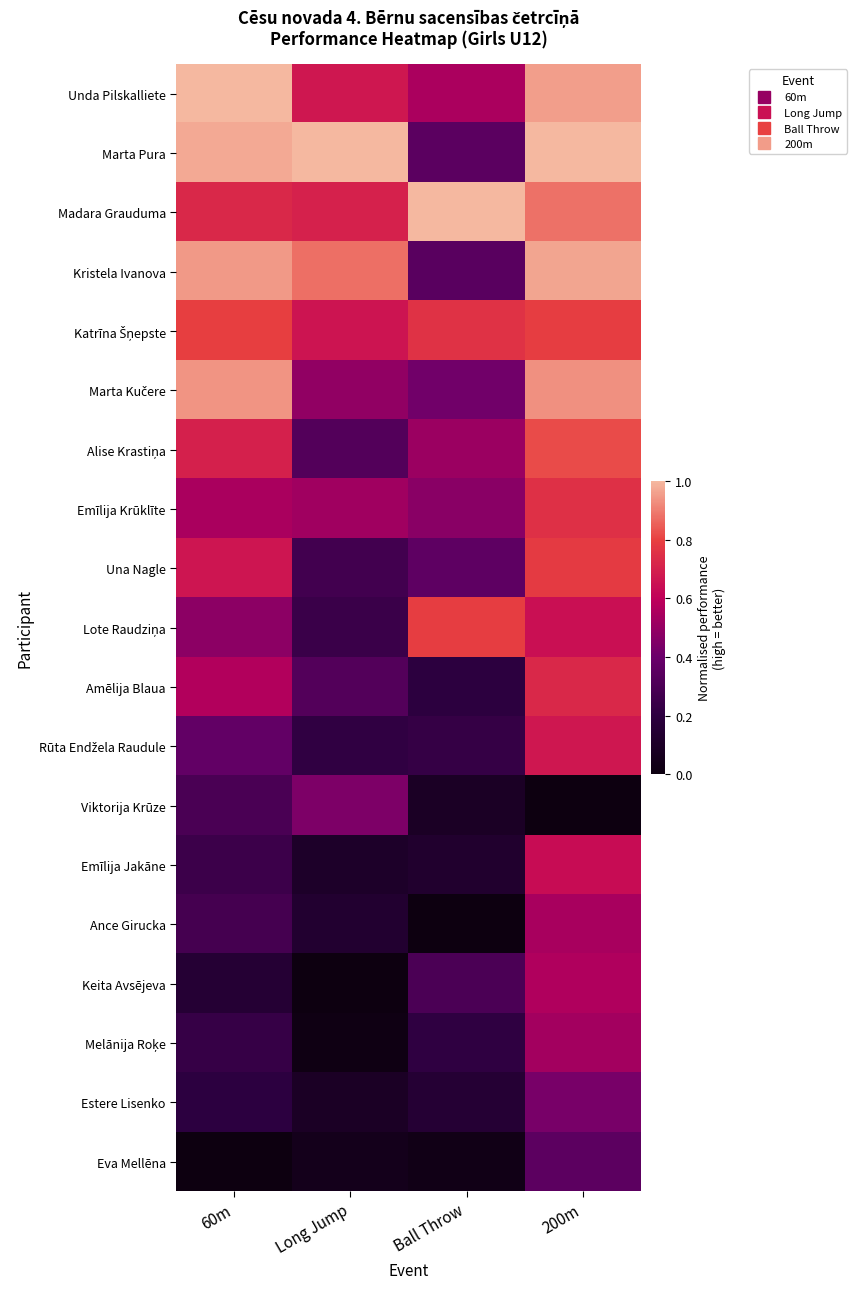

At how many categories does at least one series exceed 0?

4